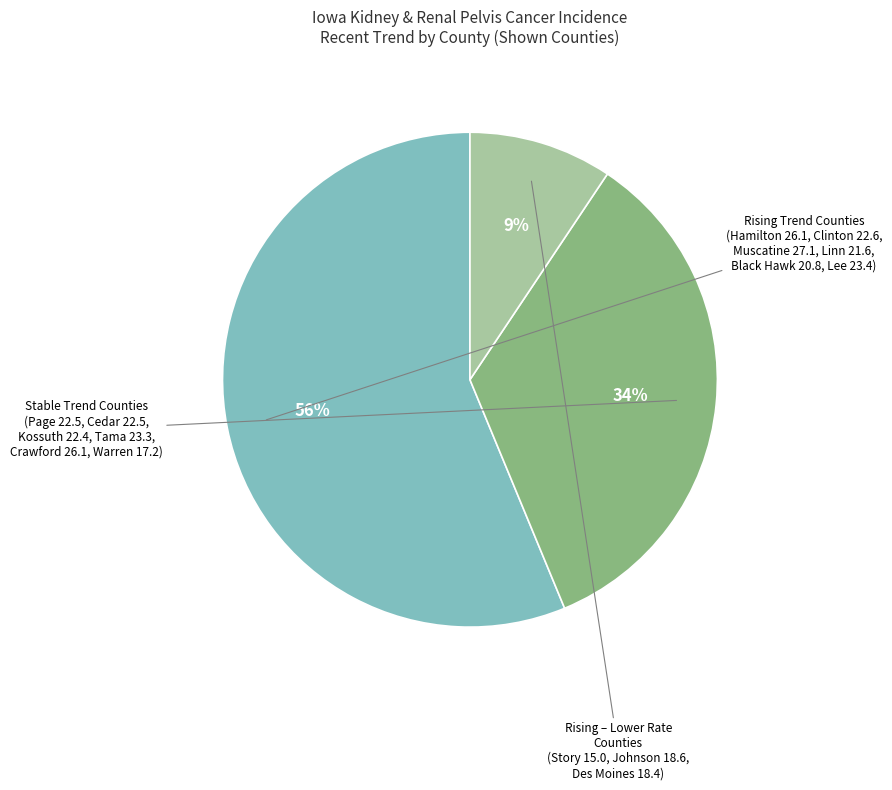

Does any single category account for the majority?

Yes